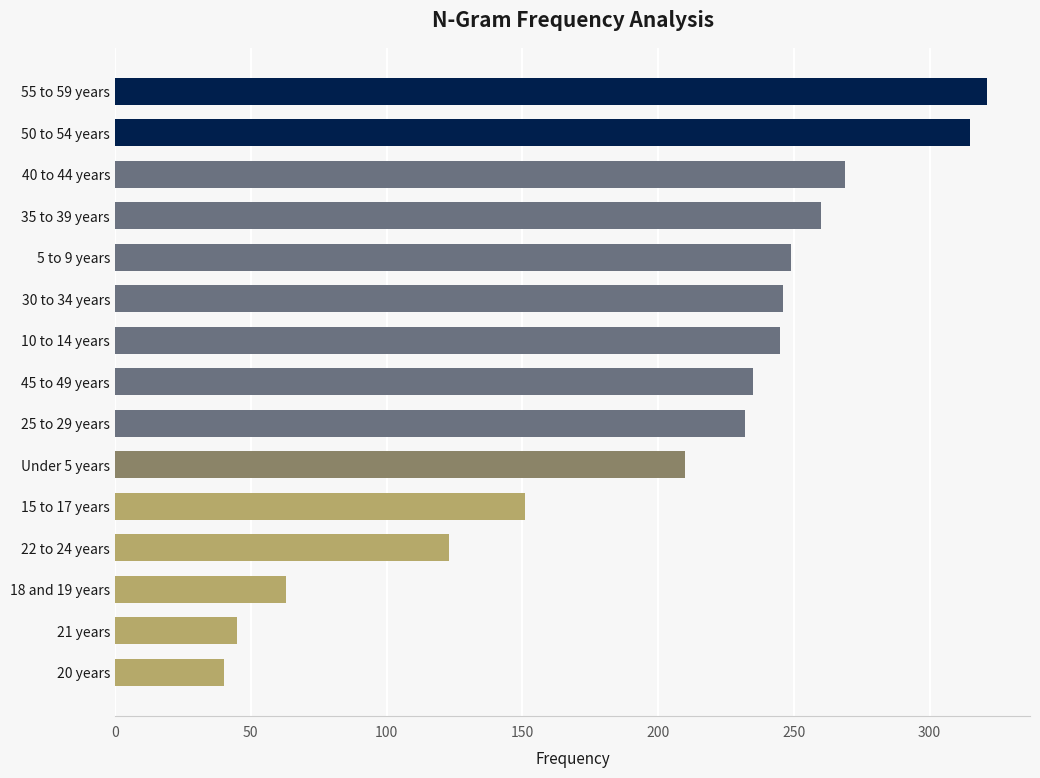

Is it true that the value at 10 to 14 years is 426?

False